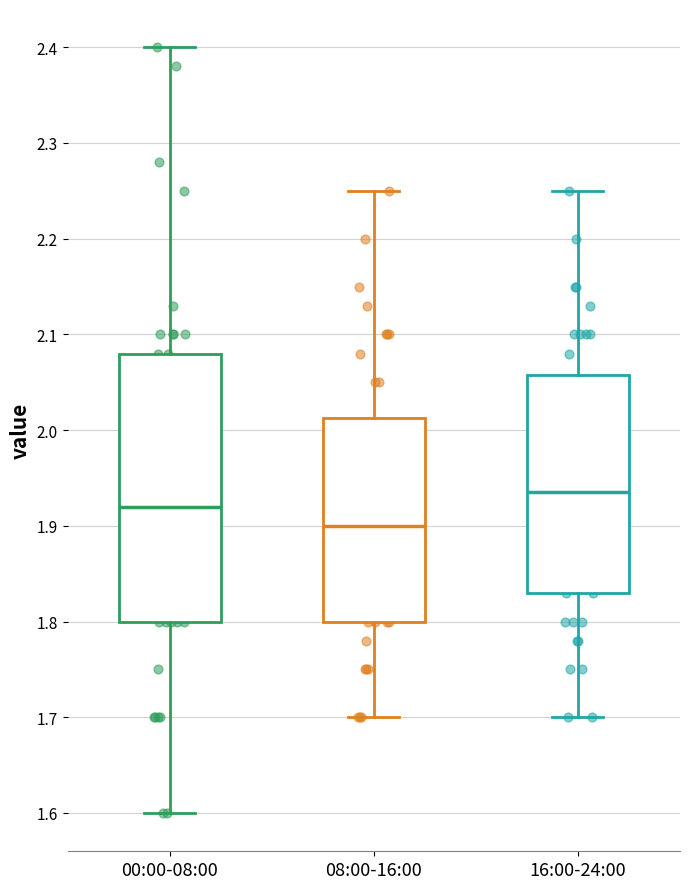

Where does the lower whisker of the box for 16:00-24:00 end on the y-axis? The values are not printed on the chart, so give them approximately, as read against the axis.

1.70